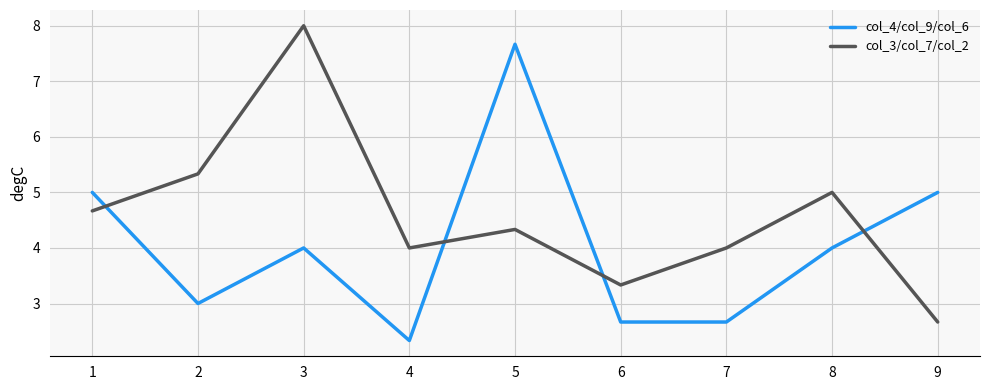

Which category has the lowest value across all series?

4